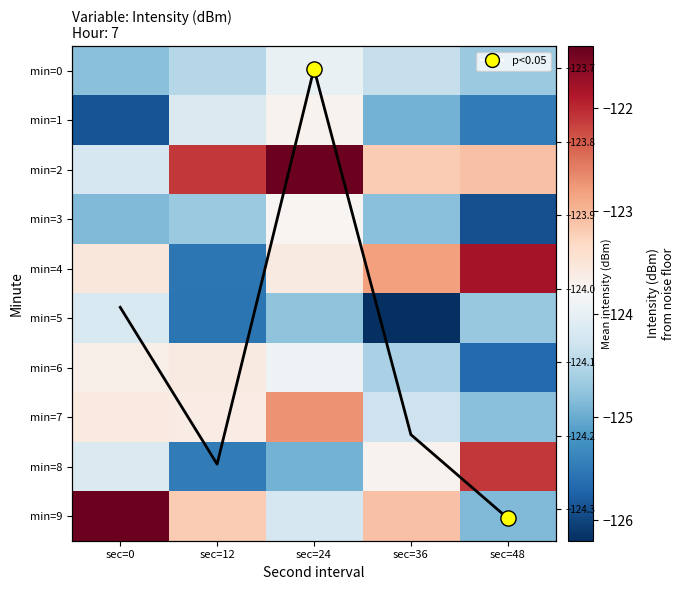

What is the difference between the maximum and minimum values in the min=6 series?

2.1